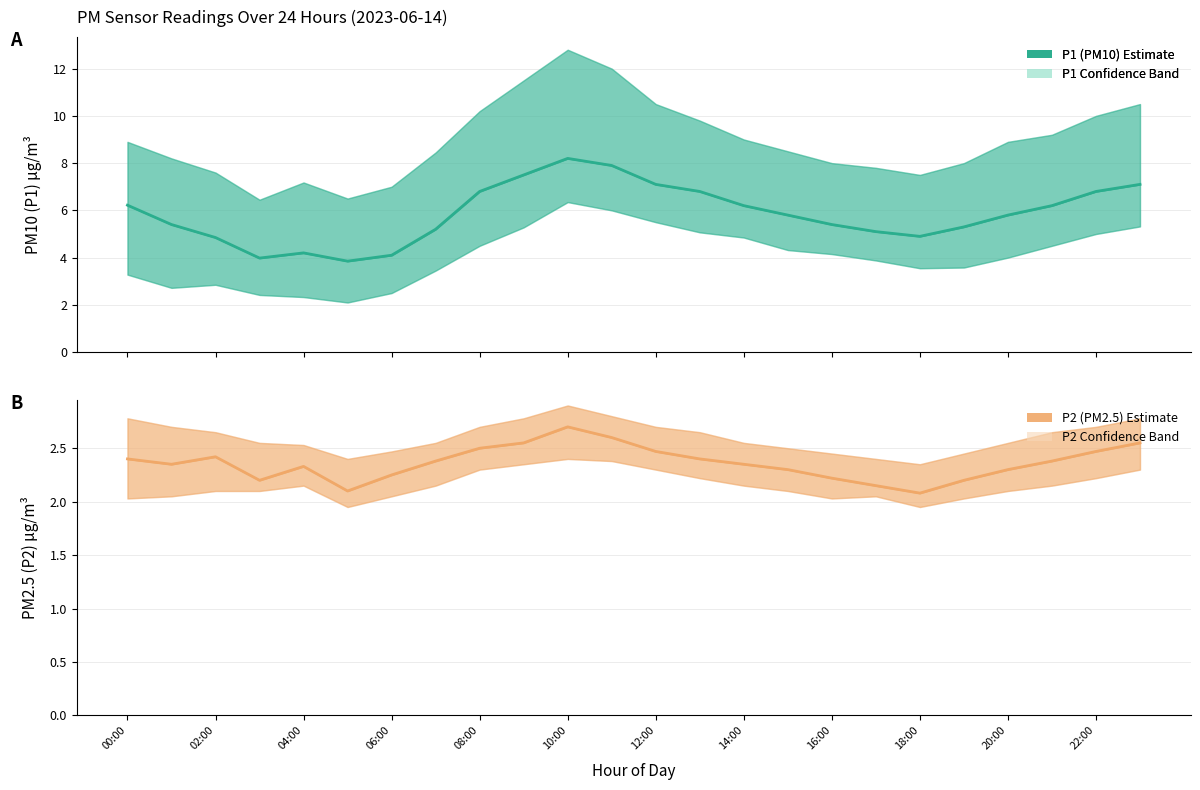

Is the value of P1 (PM10) at 10:00 greater than the value of P2 (PM2.5) at 18?

Yes